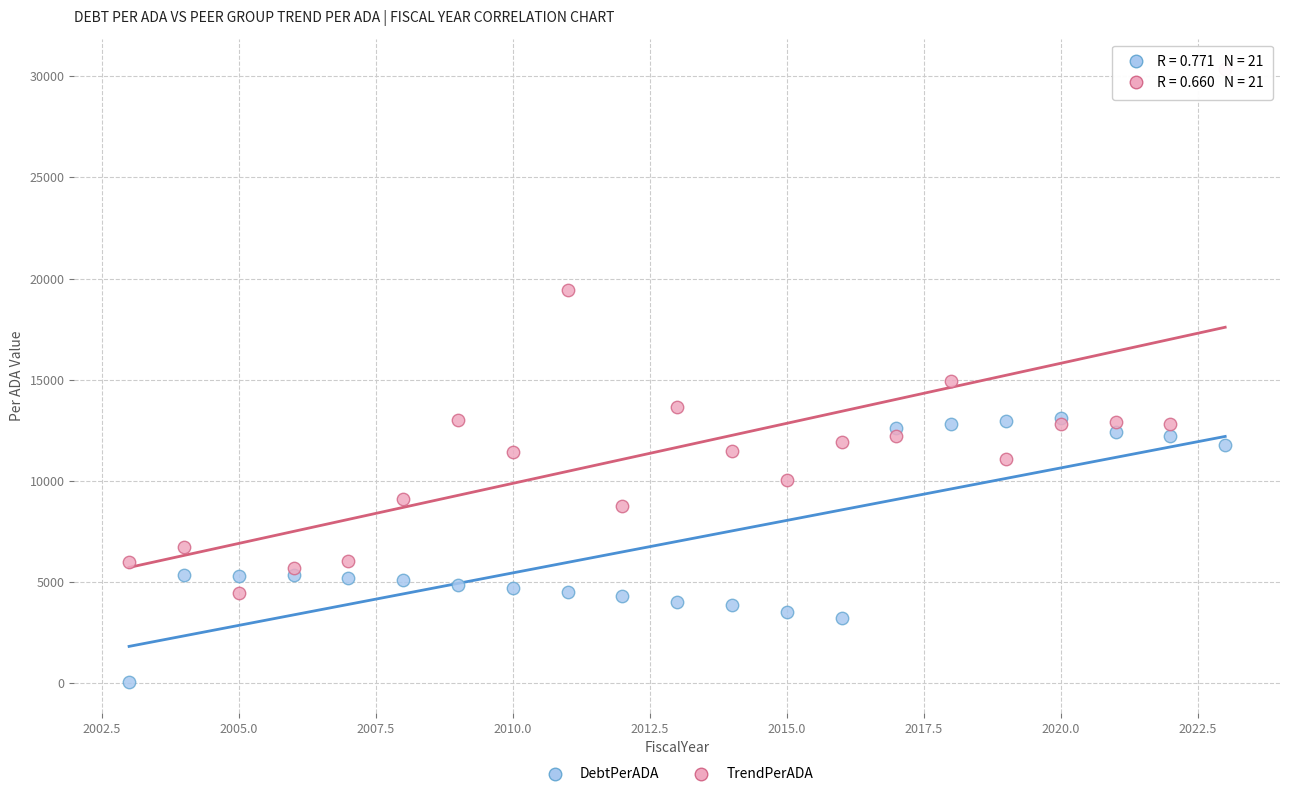

What are all the series names shown in the legend?

DebtPerADA, TrendPerADA